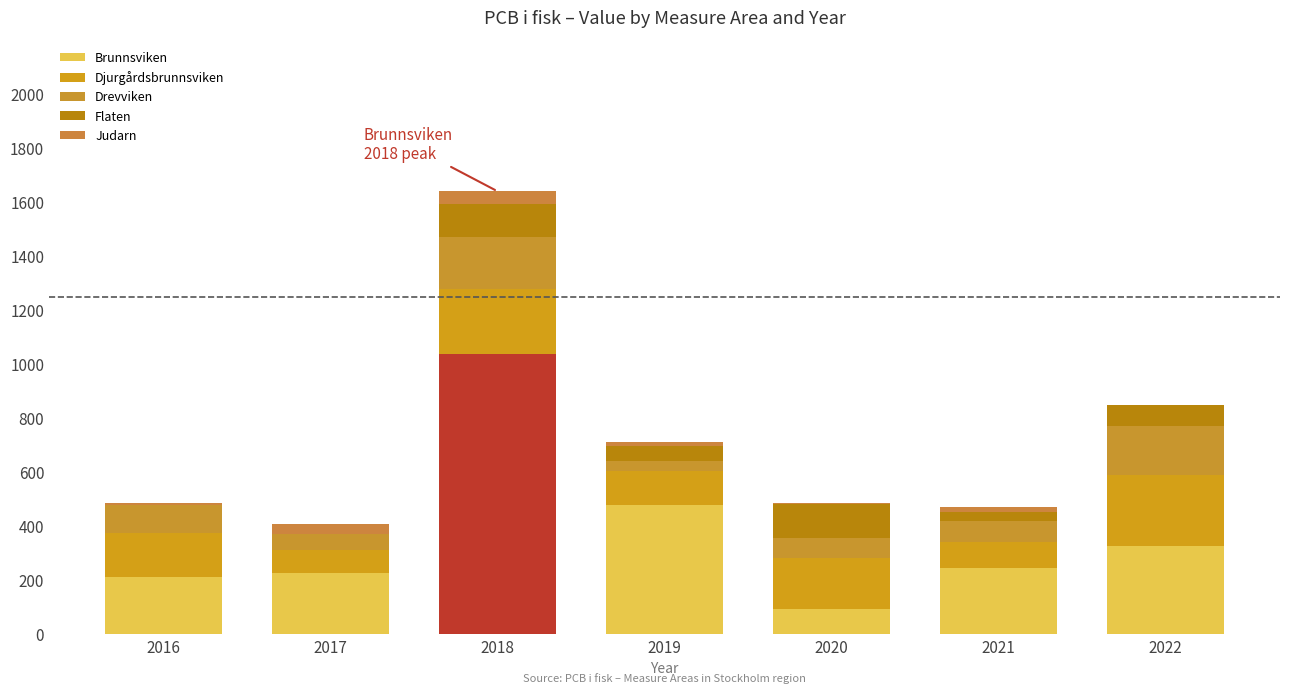

What is the difference between the second highest and second lowest values in the Brunnsviken series?

265.2